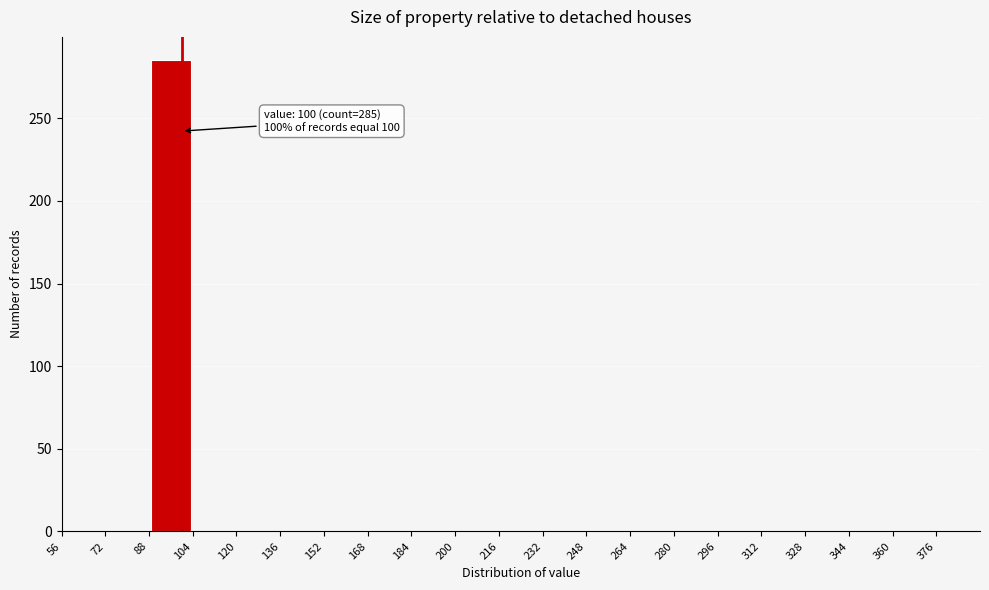

Over which range of the x-axis is the bar tallest?

88 to 104